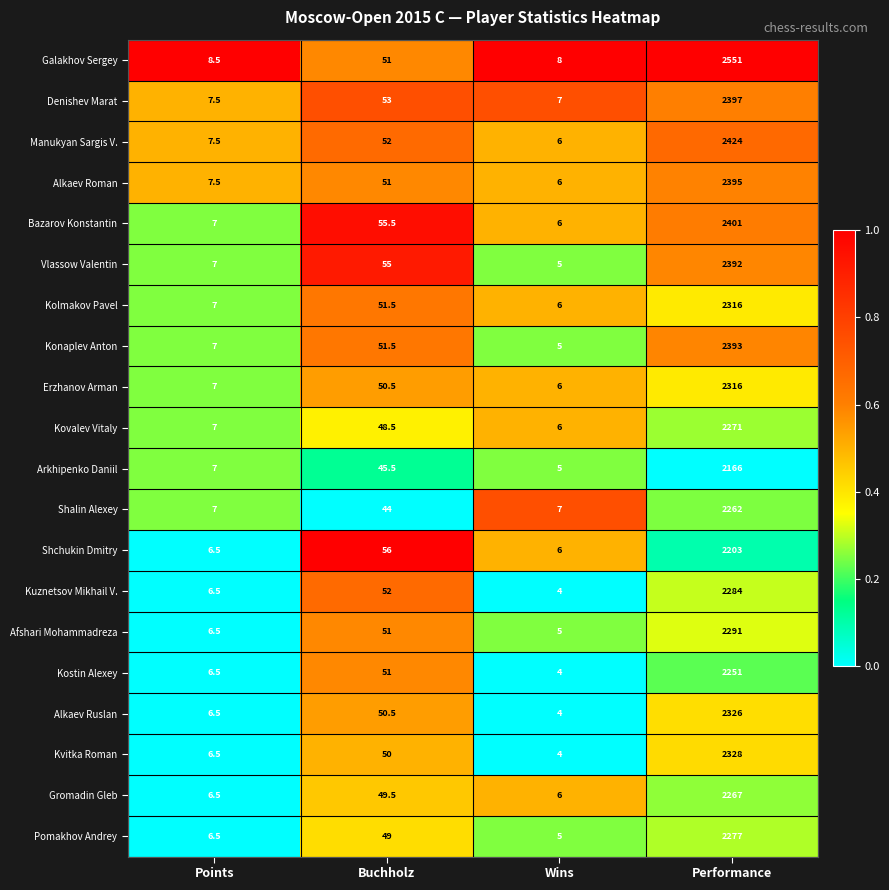

What is the greatest value displayed?

2551.0